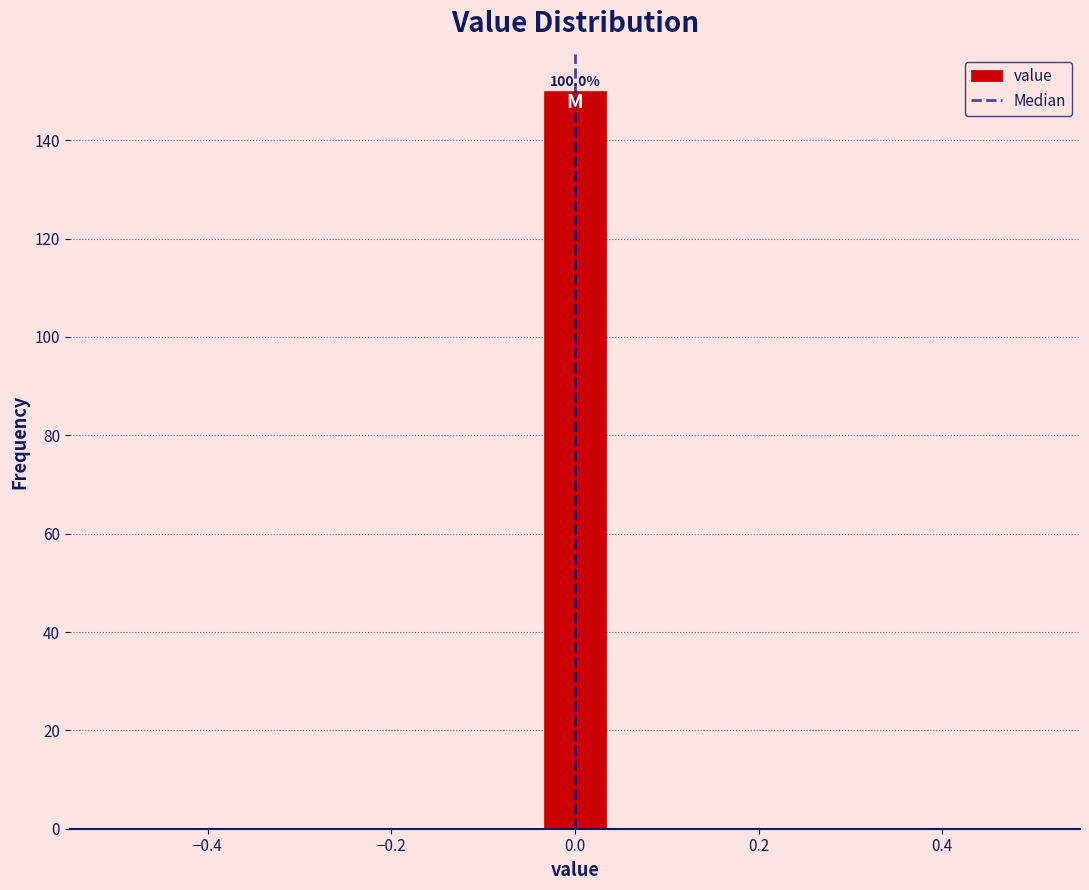

Read against the x-axis, roughly where is the centre of the tallest bar?

0.00